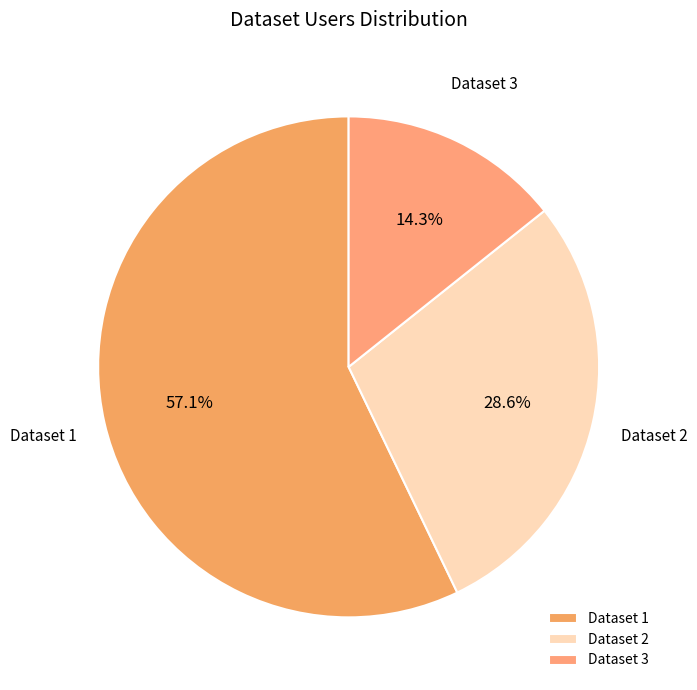

Is it true that Dataset 2 is 17% of the pie?

False